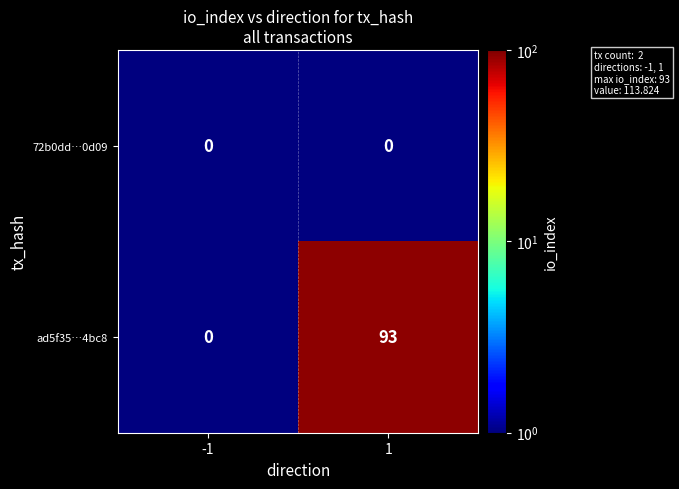

What is the sum of all ad5f35…4bc8 values?

93